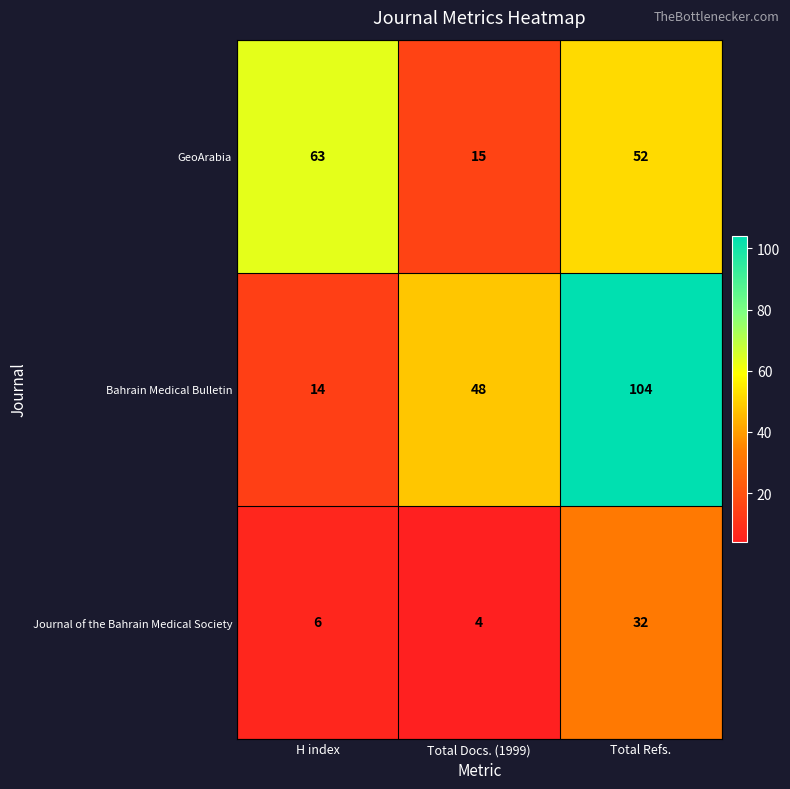

Reading right to left, extract all data points from this chart.

GeoArabia: Total Refs.=52	Total Docs. (1999)=15	H index=63
Bahrain Medical Bulletin: Total Refs.=104	Total Docs. (1999)=48	H index=14
Journal of the Bahrain Medical Society: Total Refs.=32	Total Docs. (1999)=4	H index=6